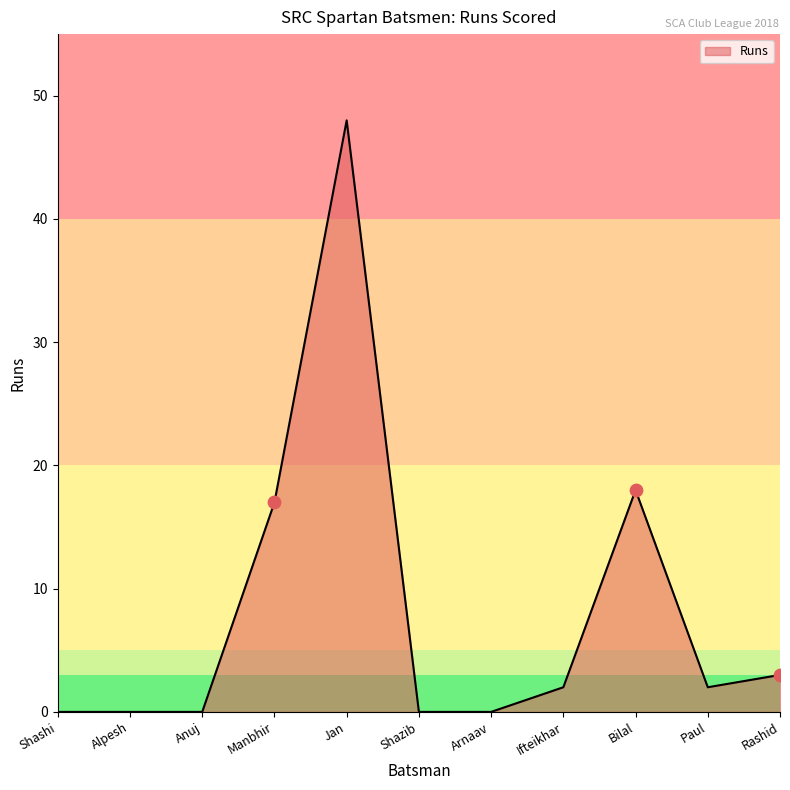

What is the change in value from Anuj to Jan?

+48